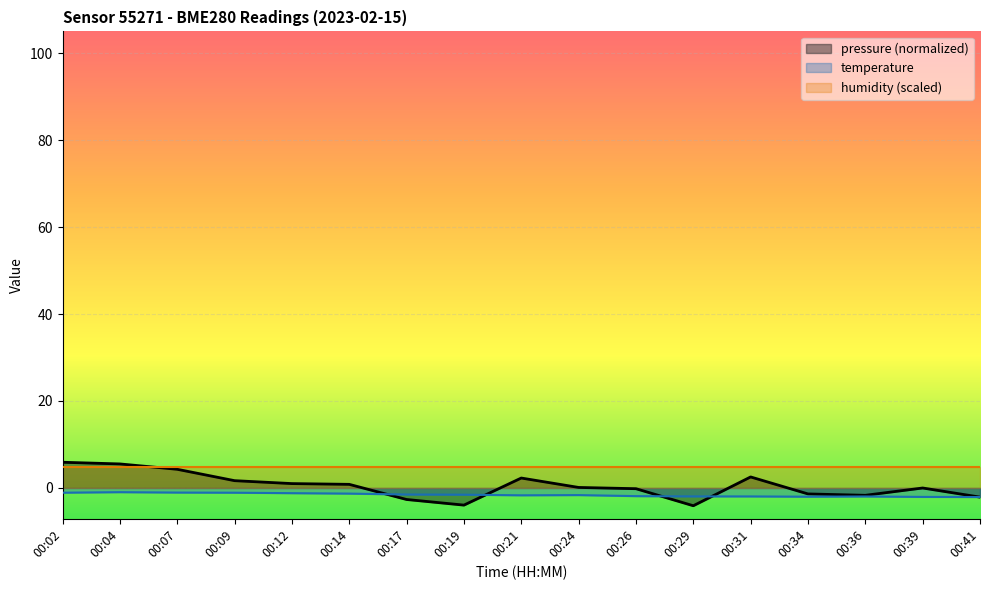

What is the value of the temperature point at the 2nd from the left?

-1.0